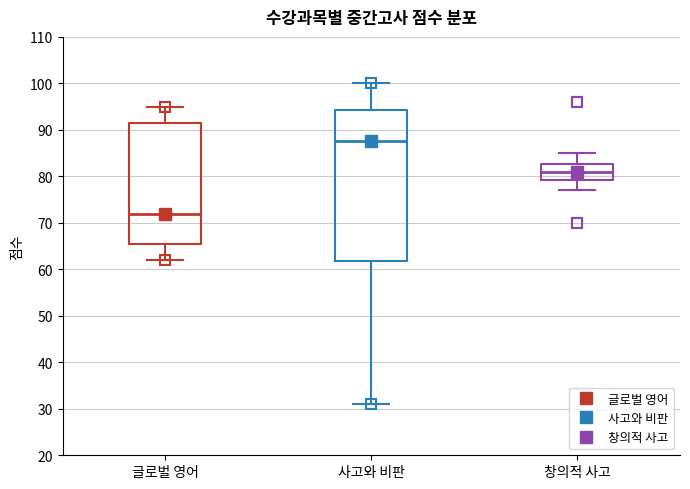

Reading left to right, transcribe this box plot: for each box, give where its median line is, the range the box spans, and where its two whiskers end, as read against the y-axis. The values are not printed on the chart, so give them approximately, as read against the axis.

글로벌 영어: median 72, box 66 to 92, whiskers 62 to 95
사고와 비판: median 88, box 62 to 94, whiskers 31 to 100
창의적 사고: median 81, box 79 to 83, whiskers 77 to 85